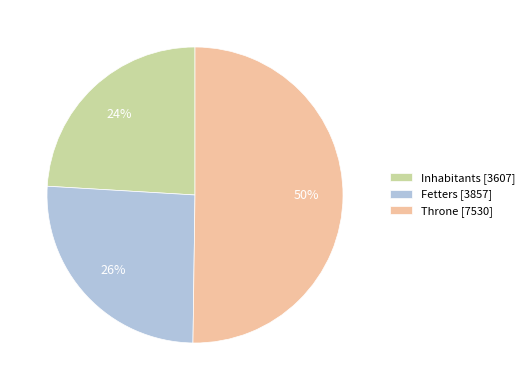

To the nearest percent, what percentage of the pie is Inhabitants?

24%